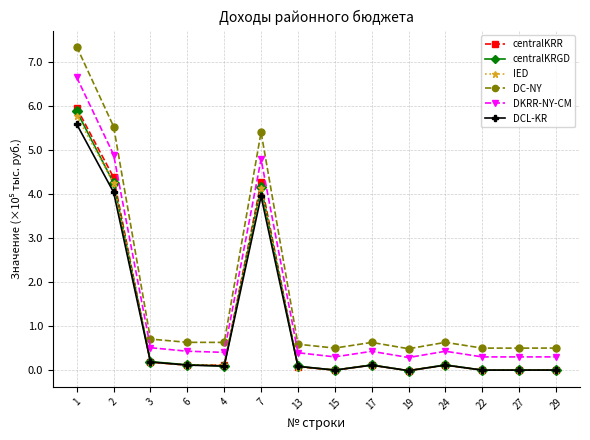

What is the difference between the highest and lowest values at 4?

0.5